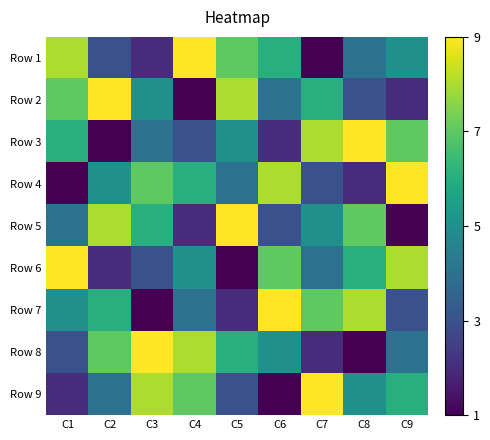

What is the smallest value displayed?

1